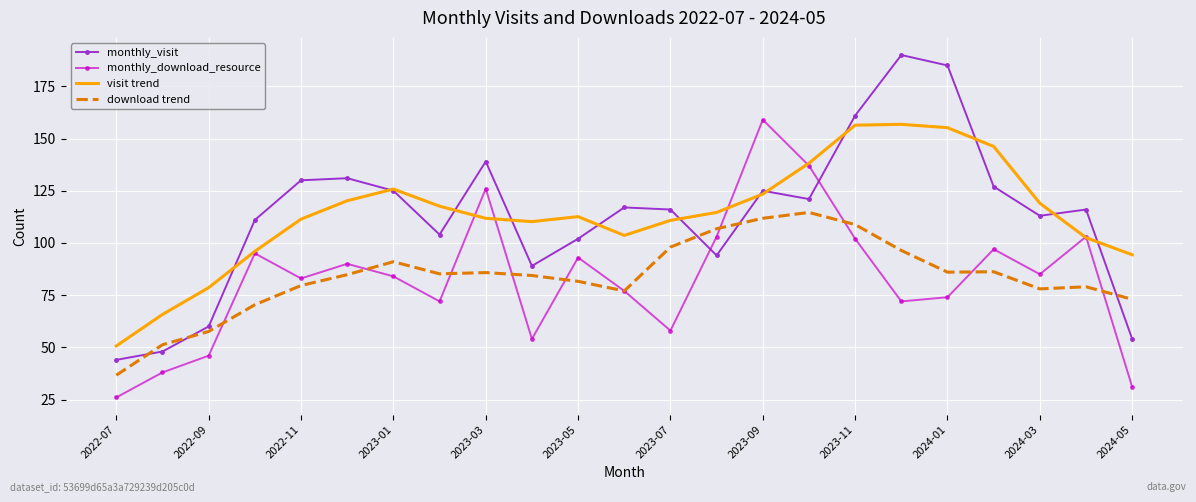

After their last crossing, which series has the higher values: download trend or monthly_visit?

download trend